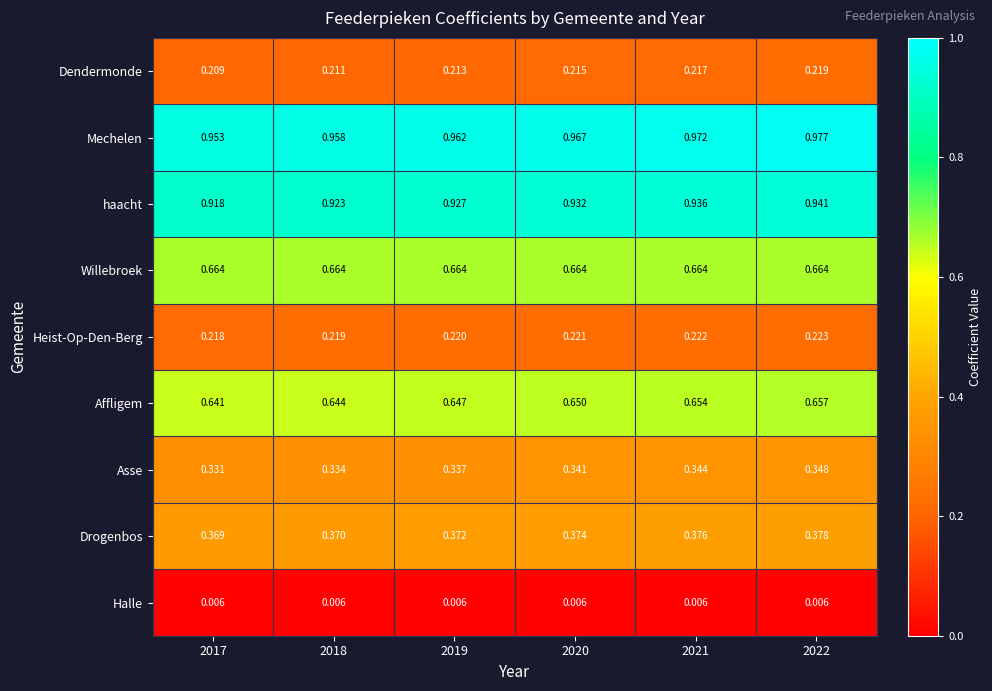

Is the value of Asse at 2017 greater than the value of Affligem at 2021?

No